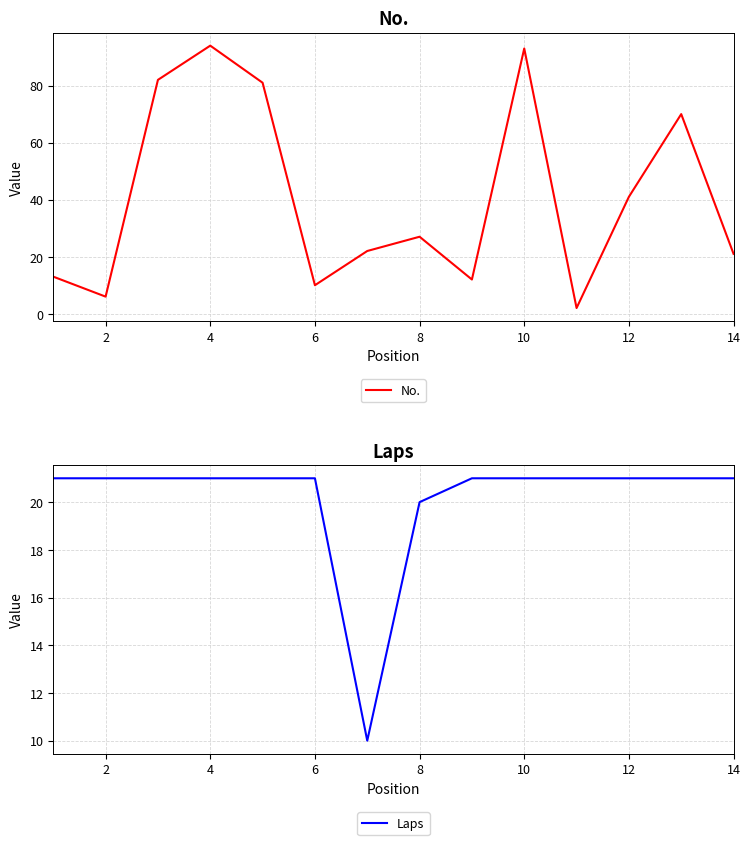

The value of No. at 10 is 93. True or false?

True